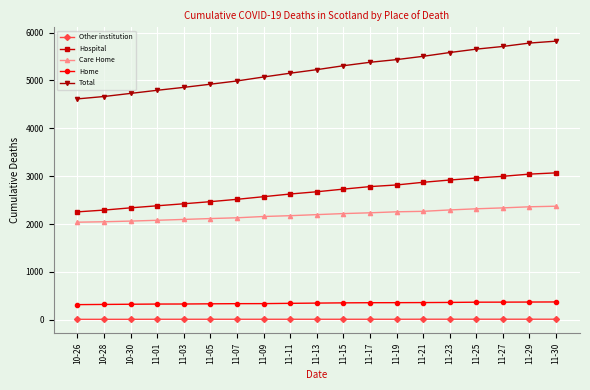

Is it true that Care Home equals 2360 at 11-29?

True